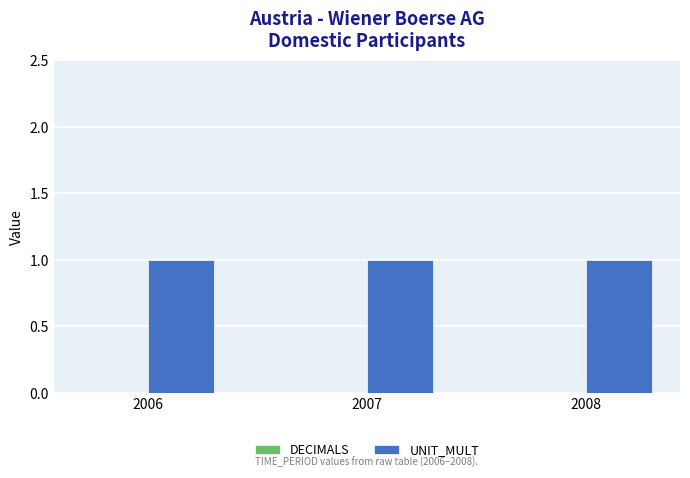

At which category is the sum across all series the highest?

2006